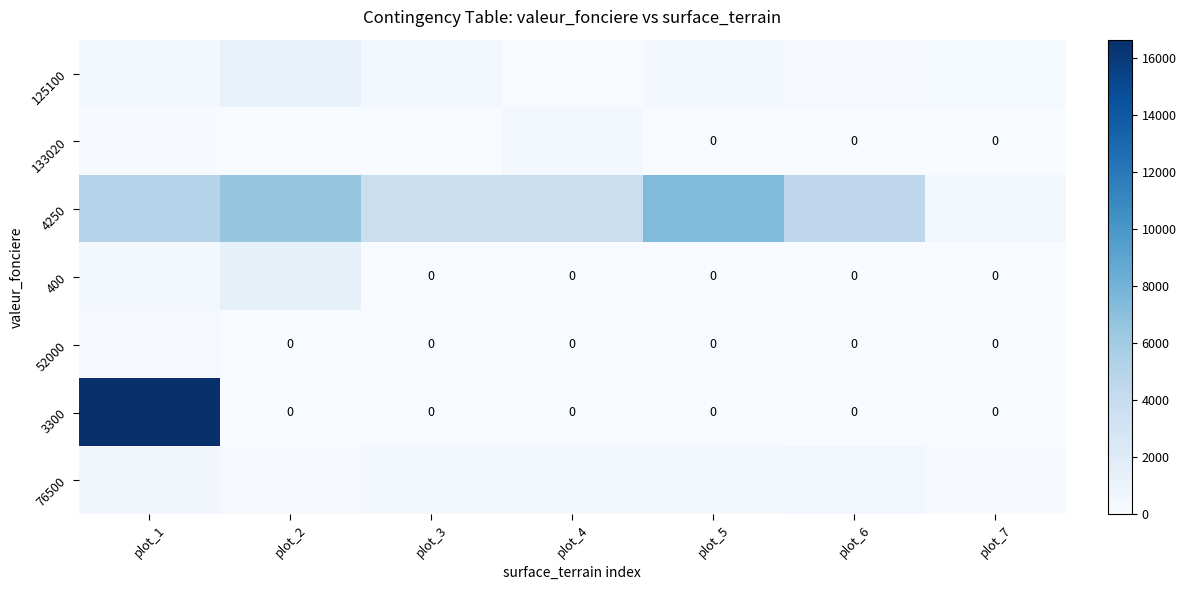

Which series has the largest total across all categories?

4250